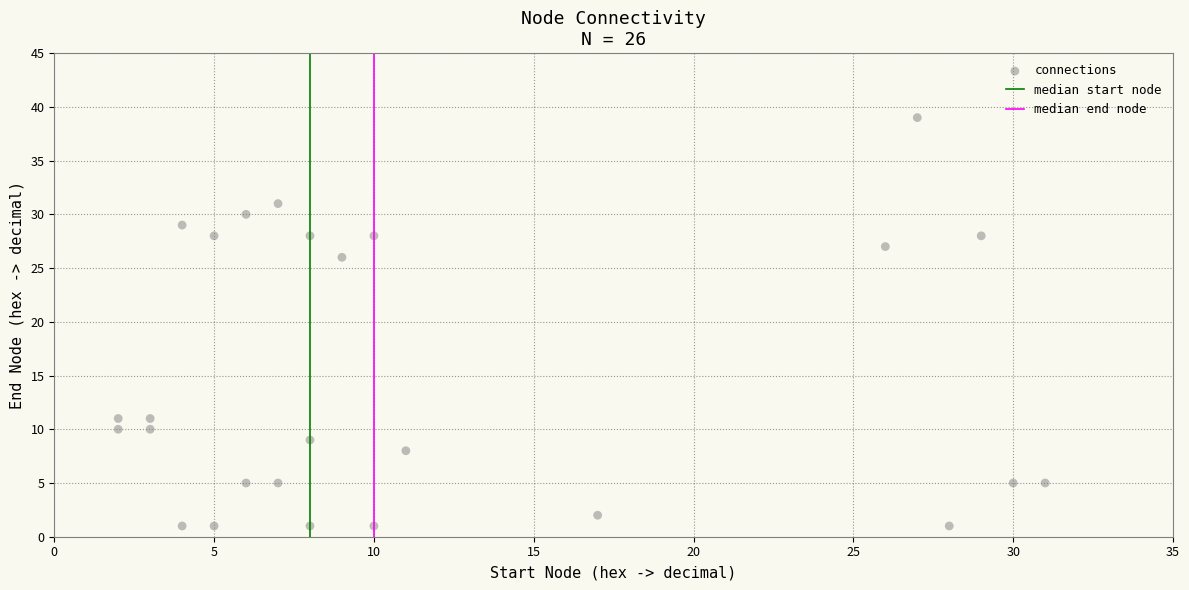

What is the range of Y values (max minus min)?

38